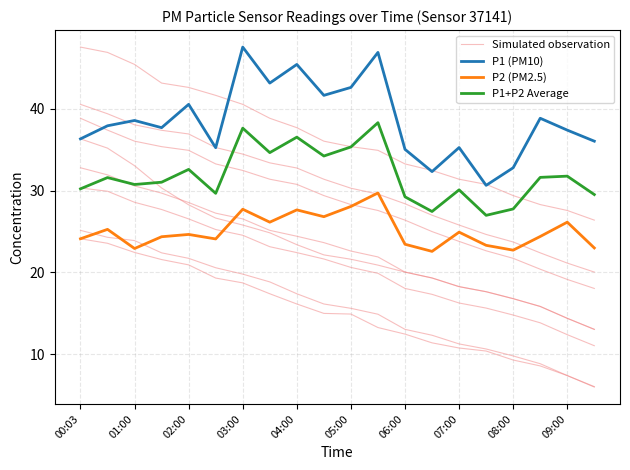

Is it true that P1 (PM10) equals 38.9 at 17?

True